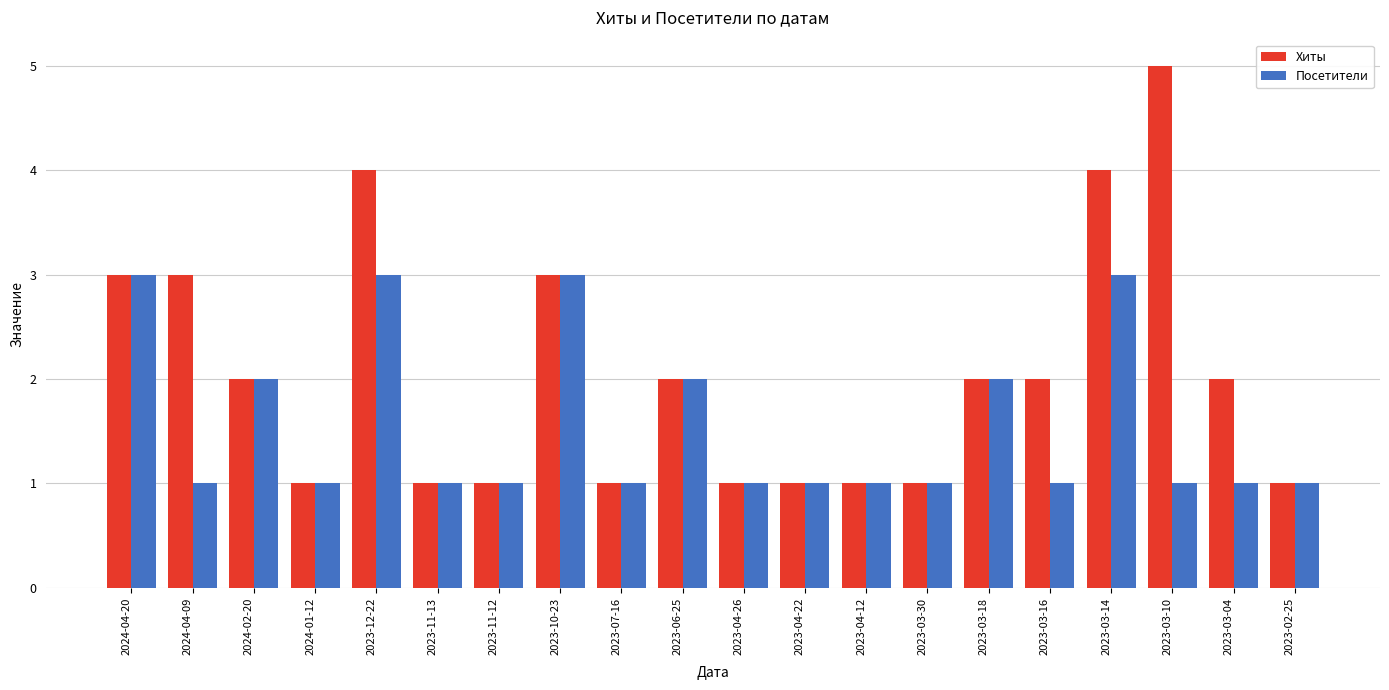

What is the value of the Хиты bar at the 1st from the left?

3